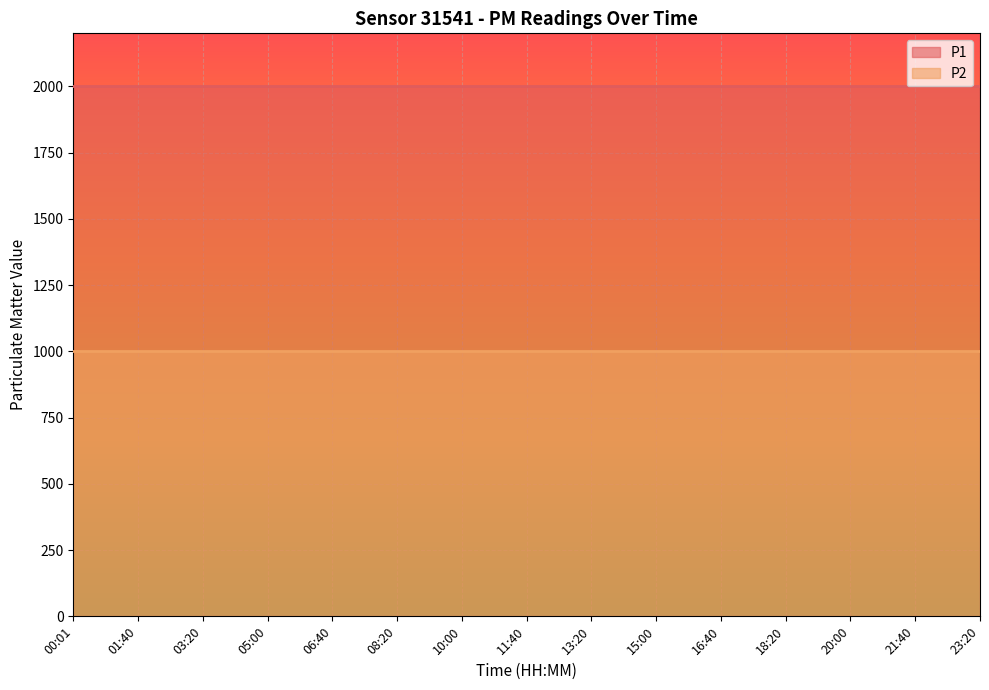

True or false: P1 and P2 intersect in this chart.

False